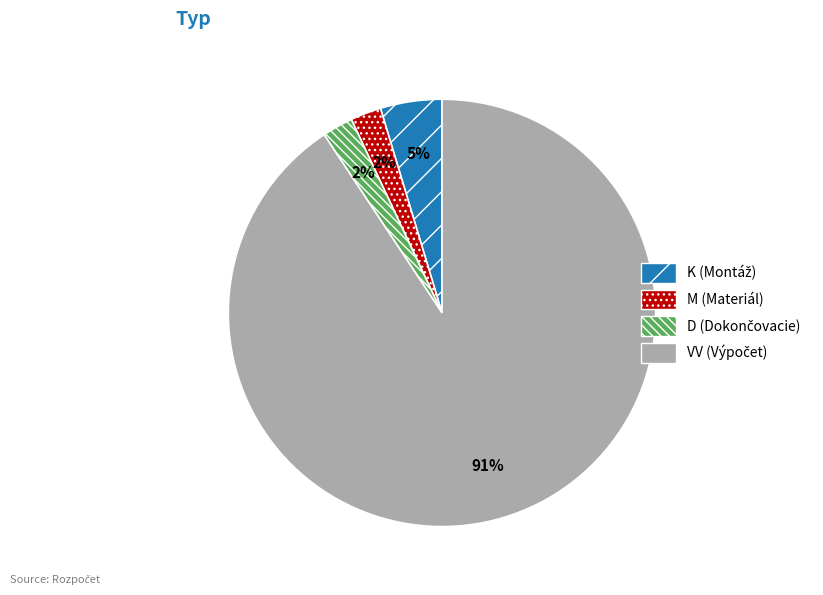

To the nearest percent, what is the average slice percentage?

25%